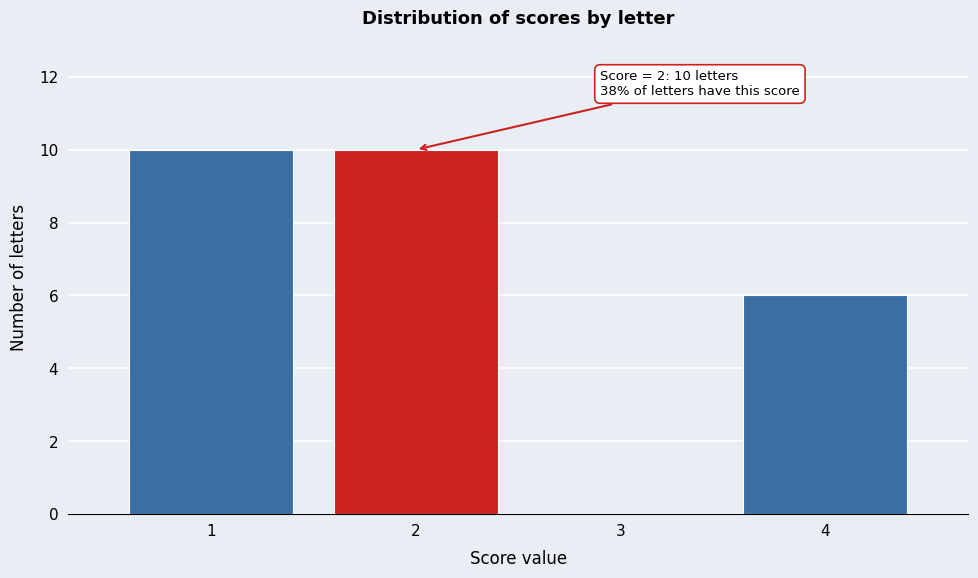

Reading left to right, extract all data points from this chart.

1=10	2=10	3=0	4=6